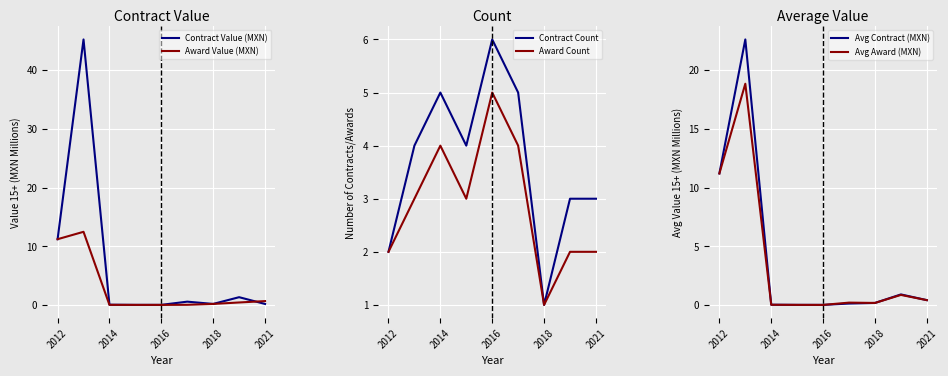

The Award Count series shows 4 at 2014. True or false?

True